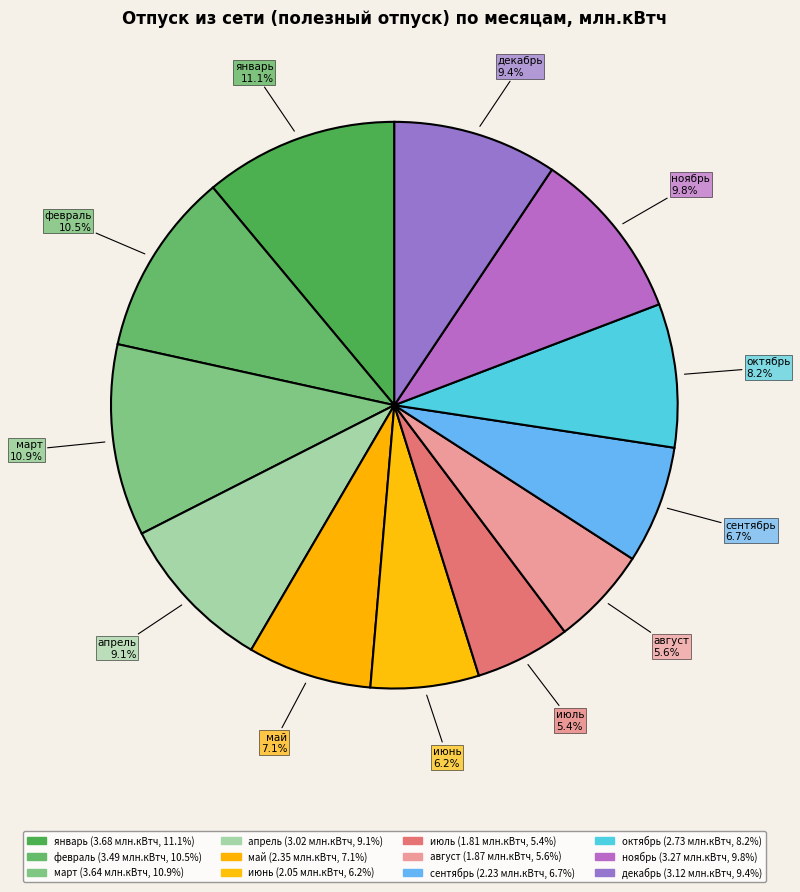

Count the number of slices in the pie.

12